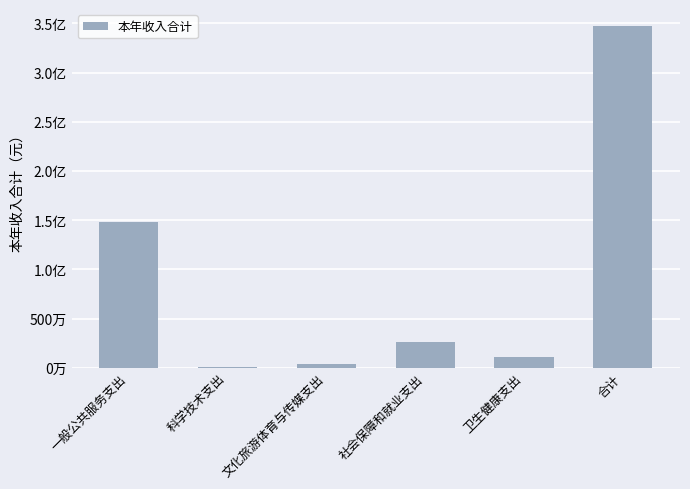

What is the difference between the maximum and minimum values?

34624120.0